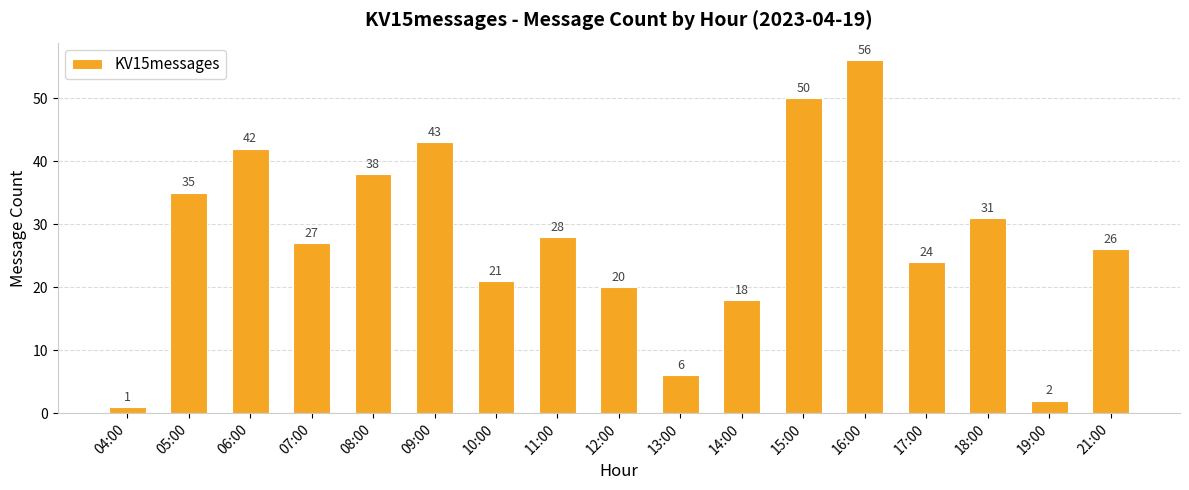

True or false: the data shows 18 at 14:00.

True